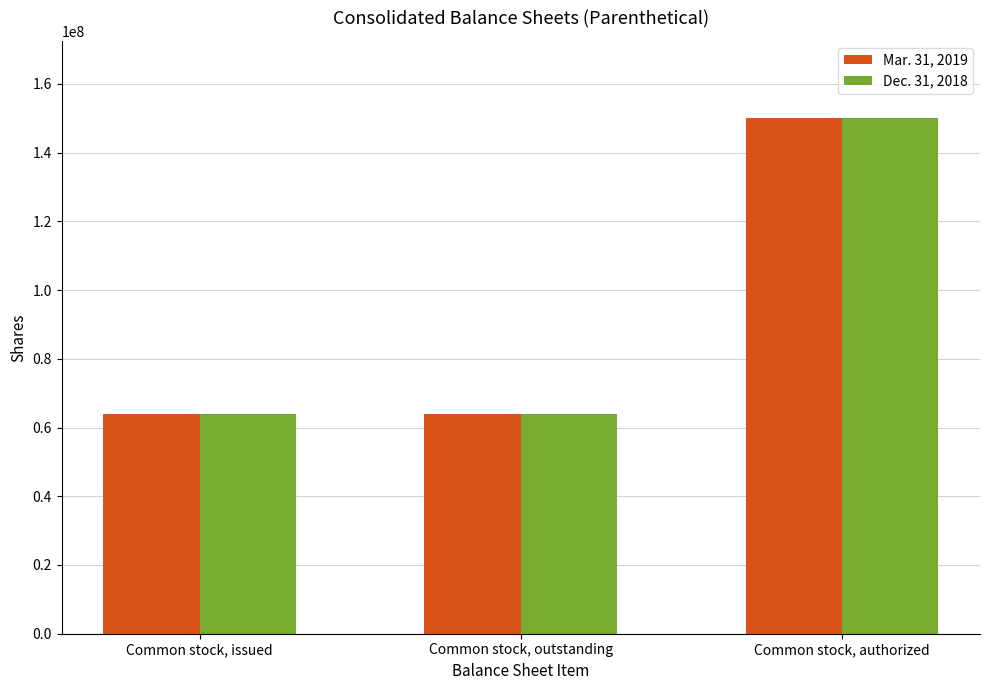

What is the average value of the Mar. 31, 2019 series?

92645865